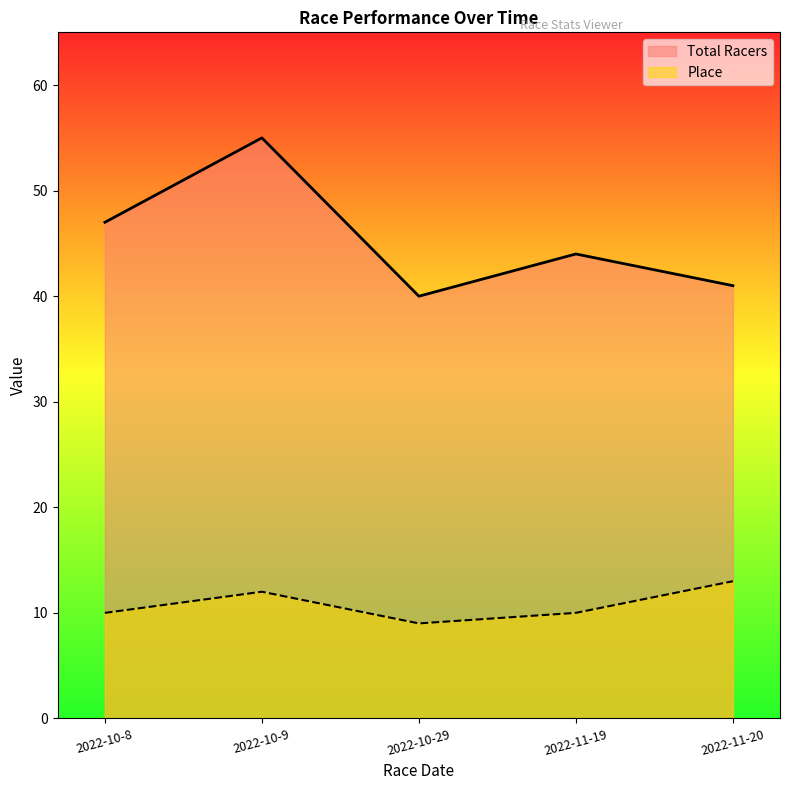

What is the maximum value shown in the chart?

55